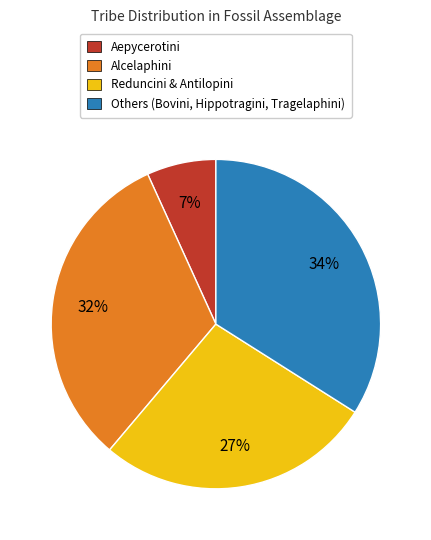

Is there any slice that represents more than half of the pie?

No